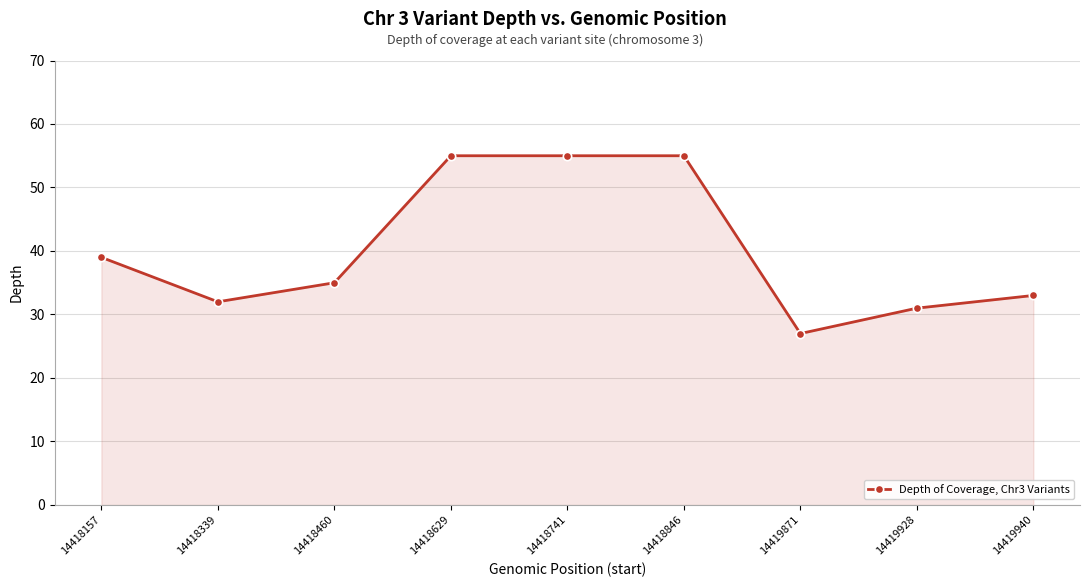

How many distinct data groups are displayed?

1